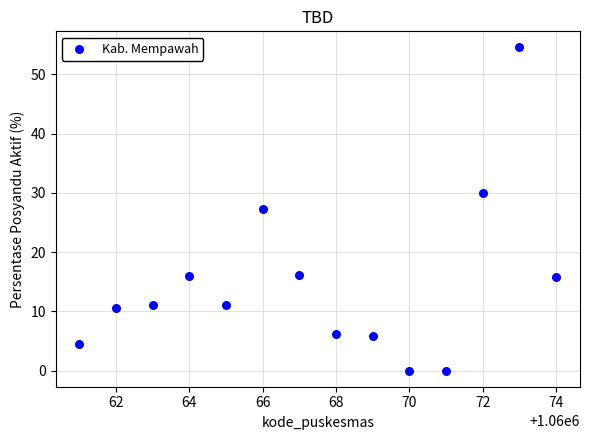

What is the range of X values (max minus min)?

13.0